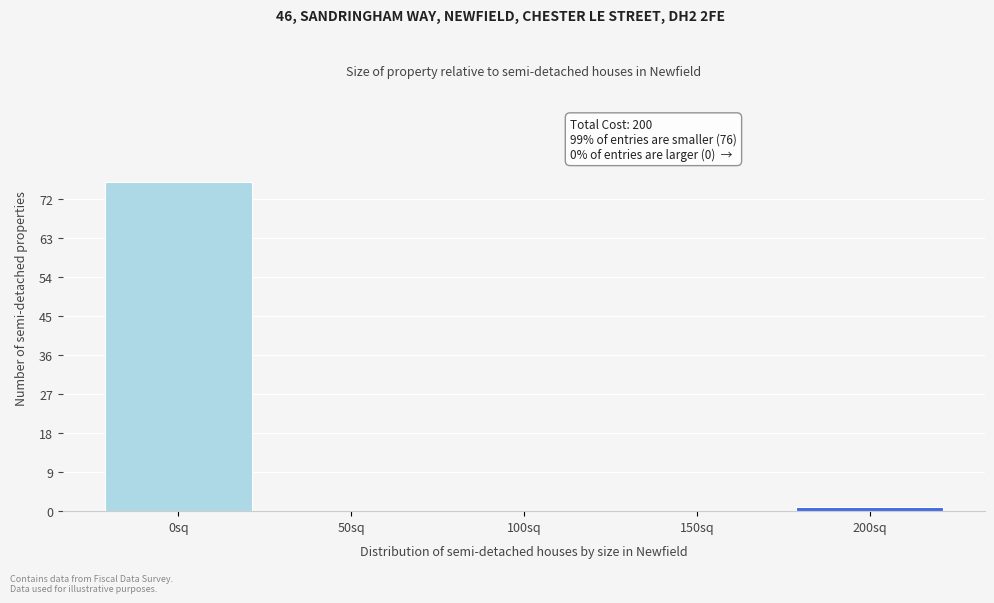

Reading left to right, transcribe all the data shown in this chart.

0sq=76	50sq=0	100sq=0	150sq=0	200sq=1